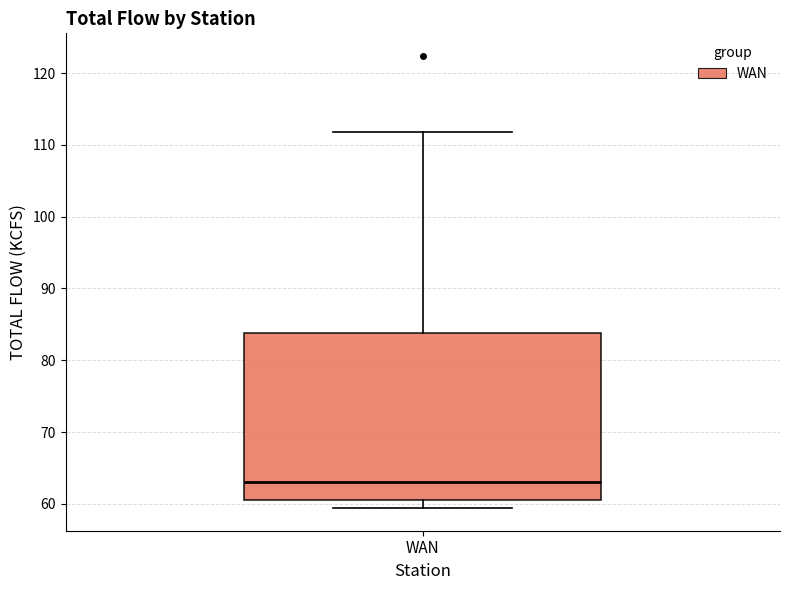

Transcribe this box plot: give where the median line is, the range the box spans, and where the two whiskers end, as read against the y-axis. The values are not printed on the chart, so give them approximately, as read against the axis.

median 63, box 61 to 84, whiskers 59 to 112